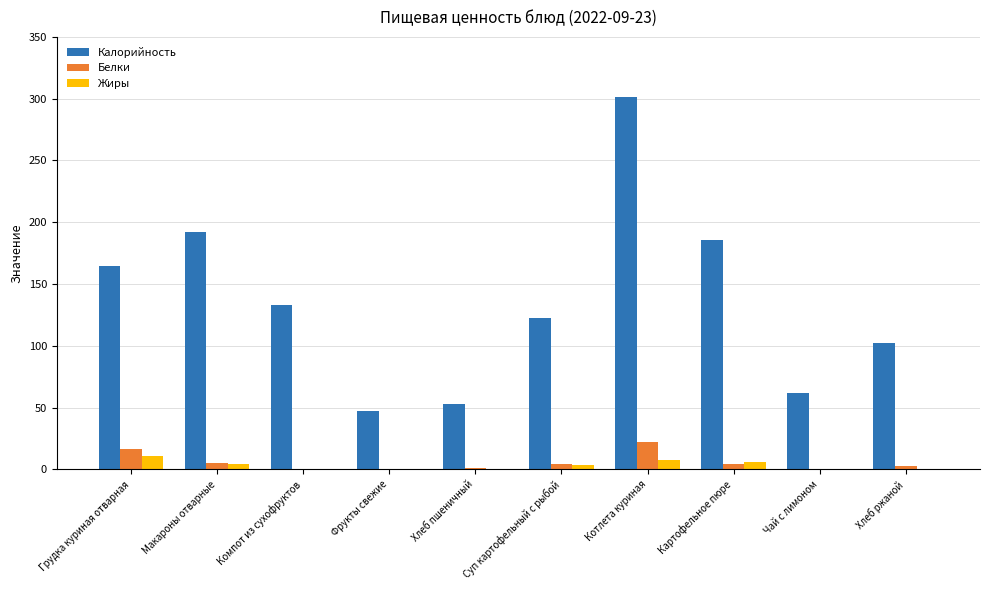

Where is Калорийность nearest to the value 174?

Грудка куриная отварная